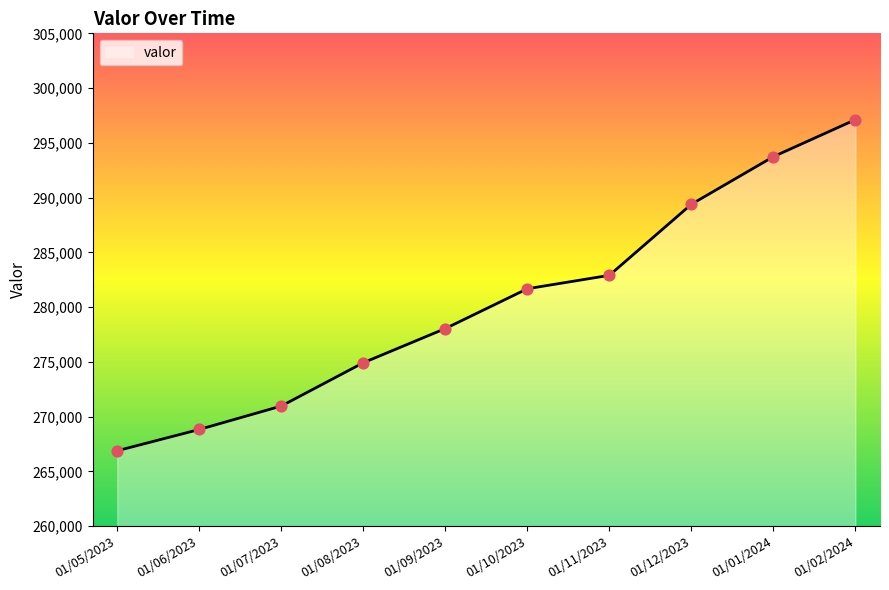

What is the change in value from 01/09/2023 to 01/11/2023?

+4860